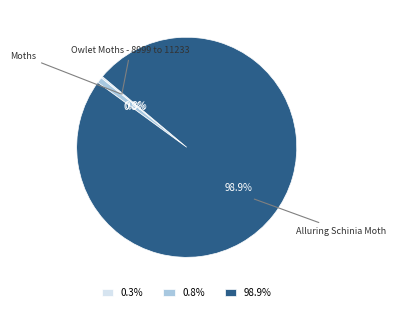

Is there a majority slice in this chart?

Yes